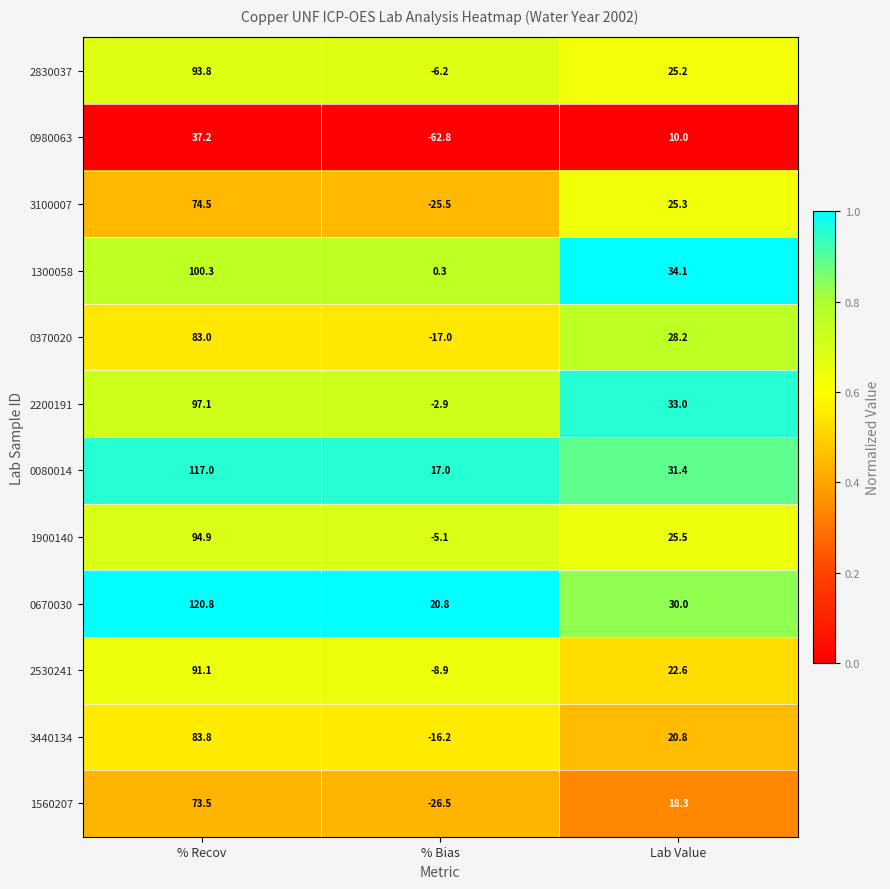

At how many categories does at least one series exceed 0?

3